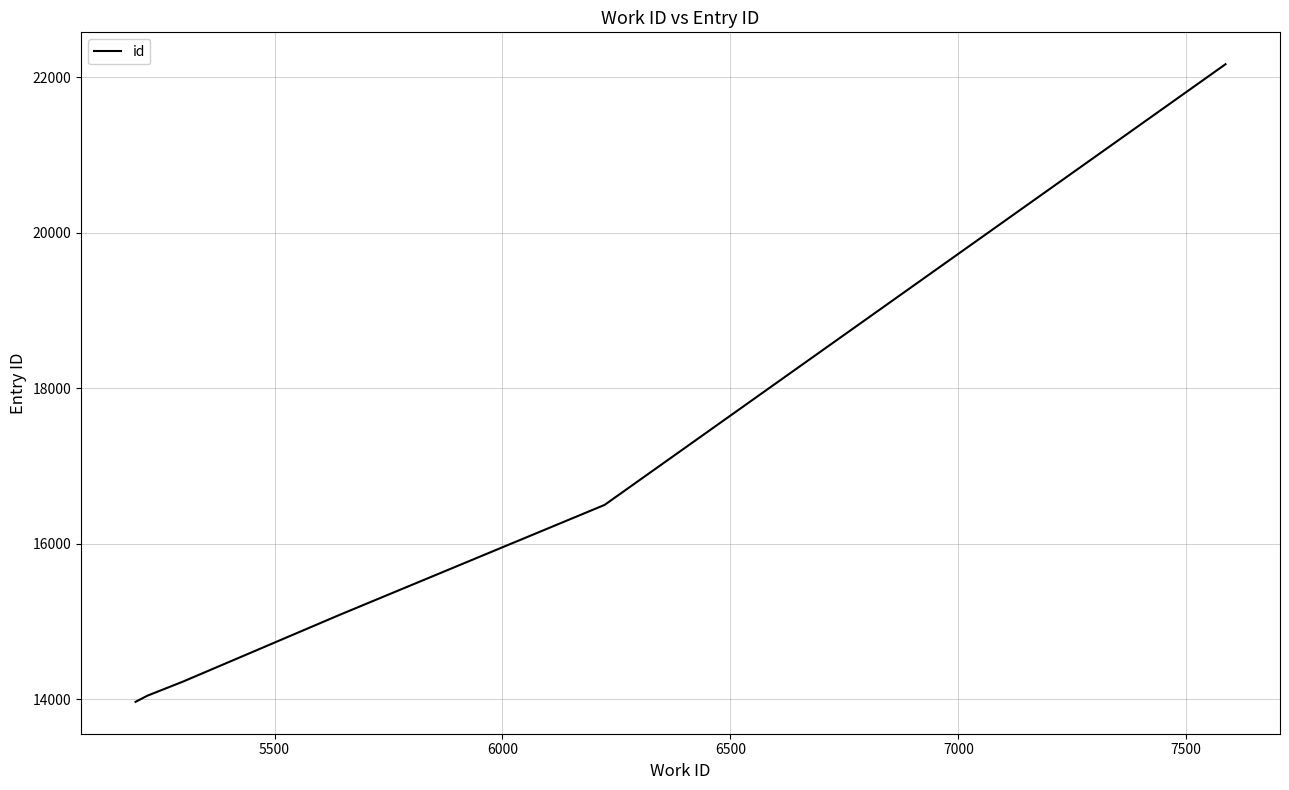

How many series are shown in this chart?

1